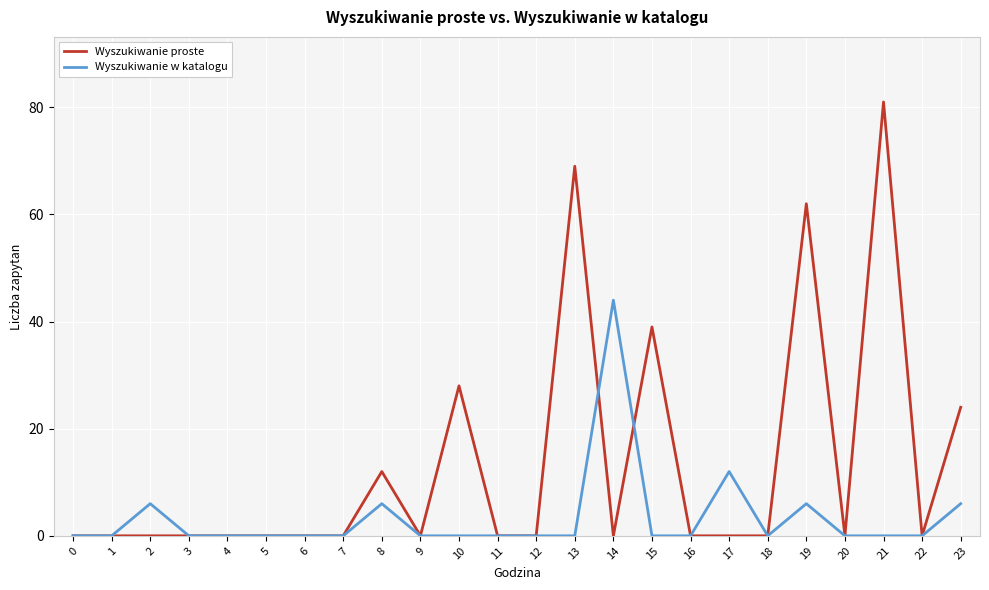

Reading left to right, transcribe all the data shown in this chart.

Wyszukiwanie proste: 0=0	1=0	2=0	3=0	4=0	5=0	6=0	7=0	8=12	9=0	10=28	11=0	12=0	13=69	14=0	15=39	16=0	17=0	18=0	19=62	20=0	21=81	22=0	23=24
Wyszukiwanie w katalogu: 0=0	1=0	2=6	3=0	4=0	5=0	6=0	7=0	8=6	9=0	10=0	11=0	12=0	13=0	14=44	15=0	16=0	17=12	18=0	19=6	20=0	21=0	22=0	23=6